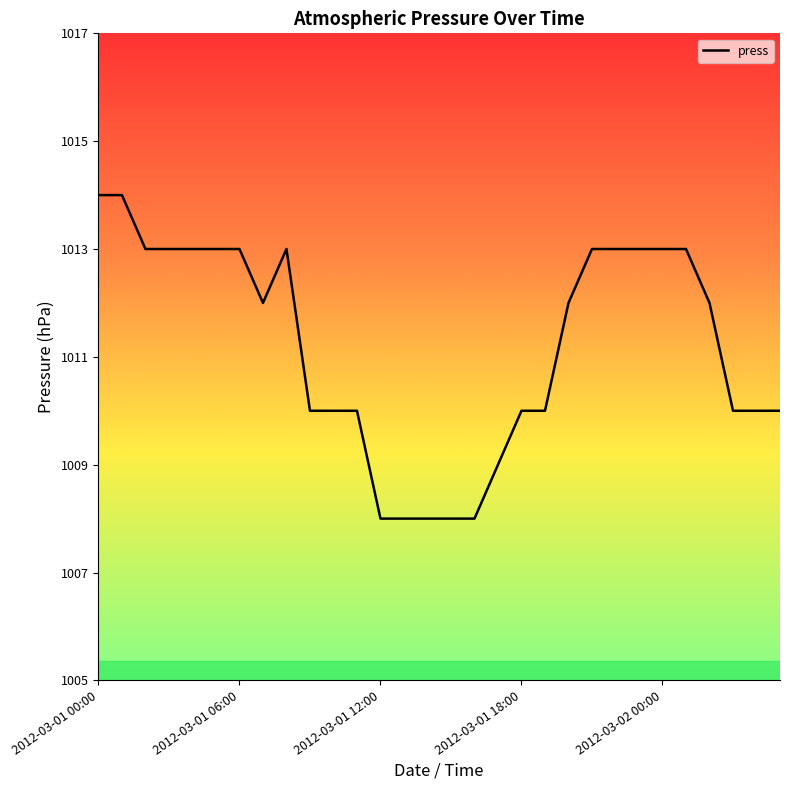

What is the greatest value displayed?

1014